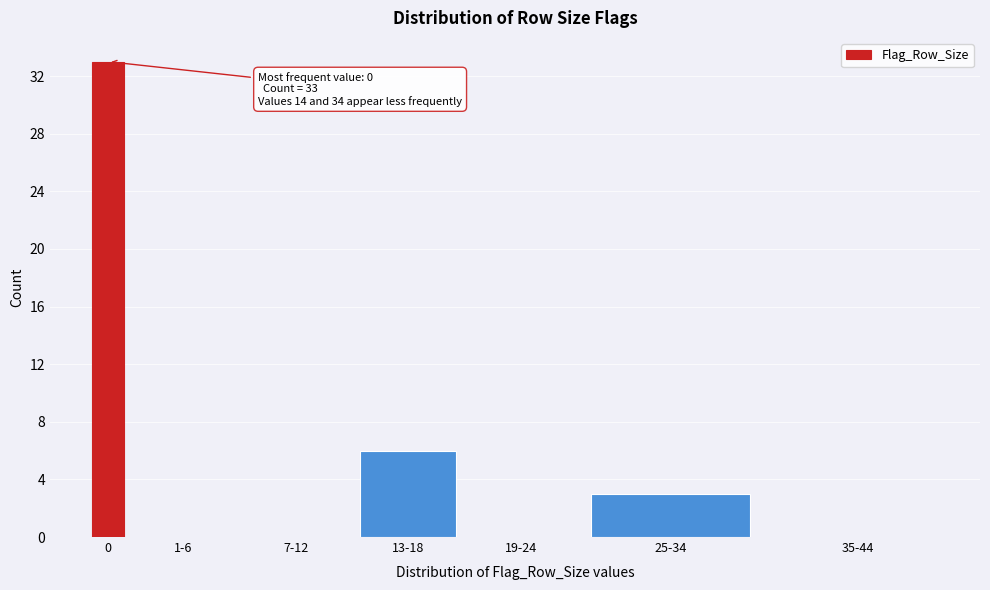

Reading left to right, extract all data points from this chart.

0=33	1-6=0	7-12=0	13-18=6	19-24=0	25-34=3	35-44=0